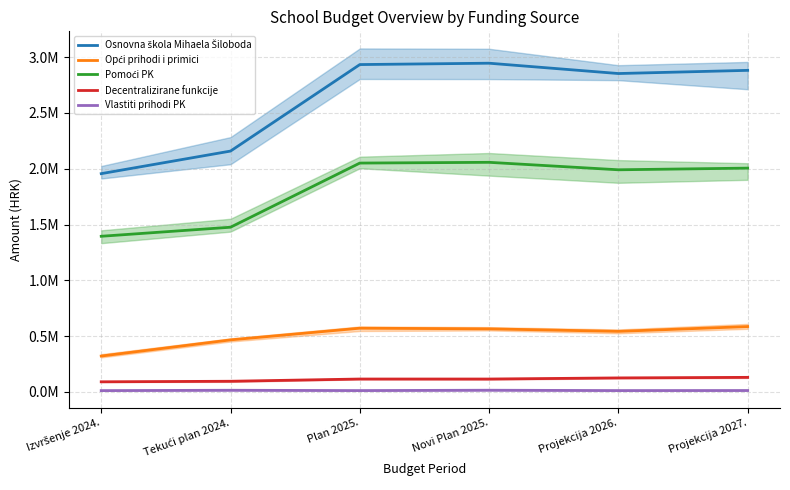

The value of Opći prihodi i primici at Novi Plan 2025. is 564780.0. True or false?

True